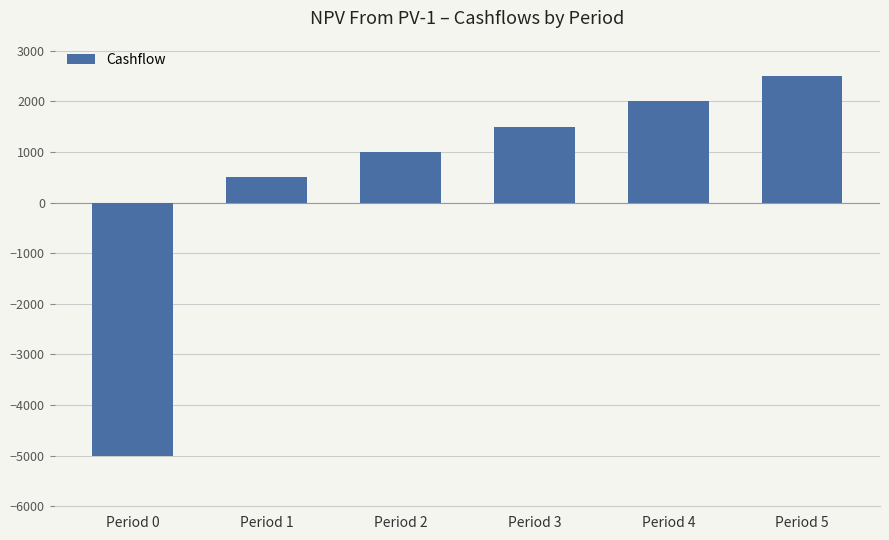

Reading right to left, transcribe all the data shown in this chart.

Period 5=2500	Period 4=2000	Period 3=1500	Period 2=1000	Period 1=500	Period 0=-5000